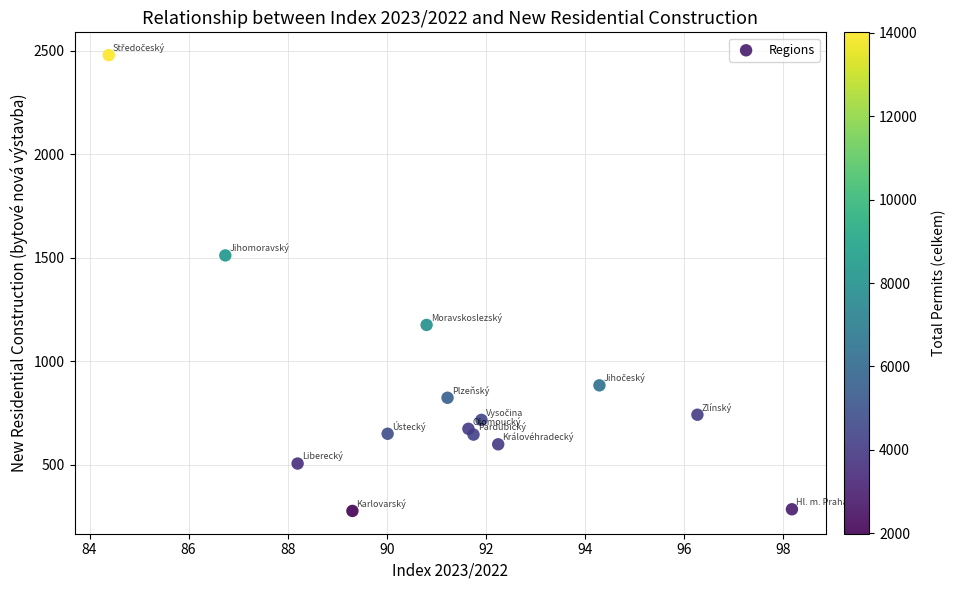

What is the range of Y values (max minus min)?

2203